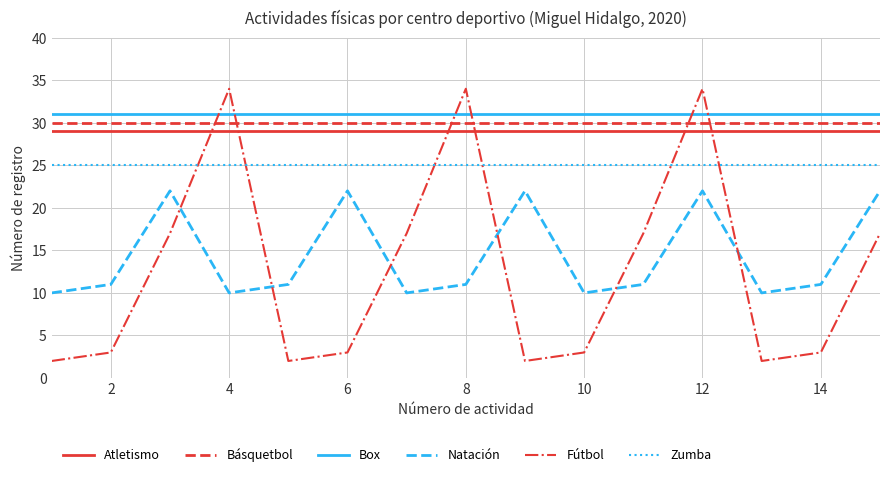

What is the greatest value displayed?

34